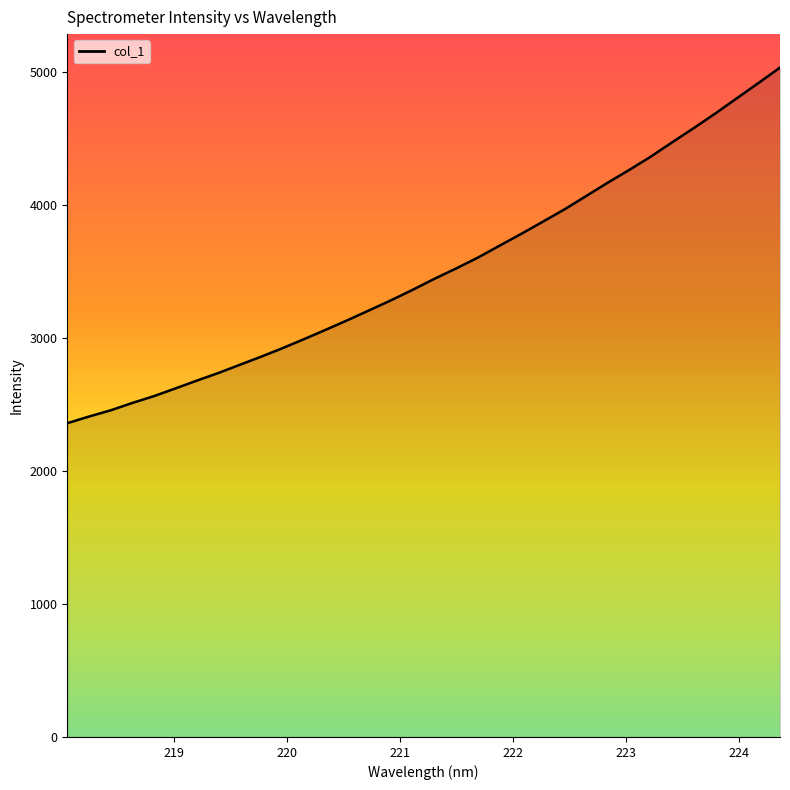

What is the difference between the maximum and minimum values?

2674.1